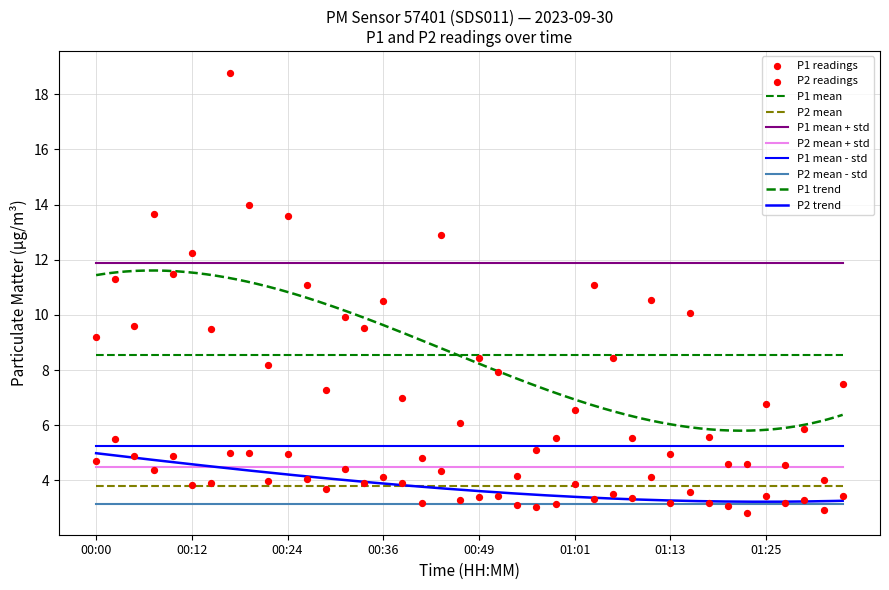

Which series reaches the maximum Y coordinate?

P1